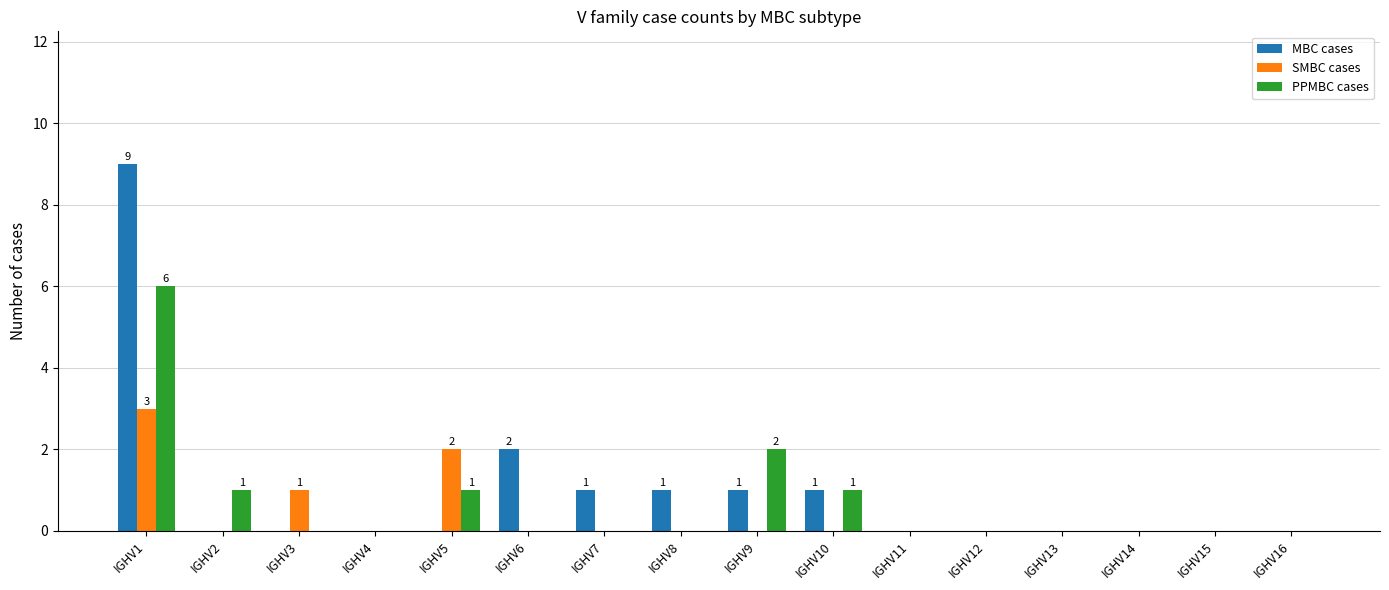

Which series changed the most between IGHV8 and IGHV10?

PPMBC cases